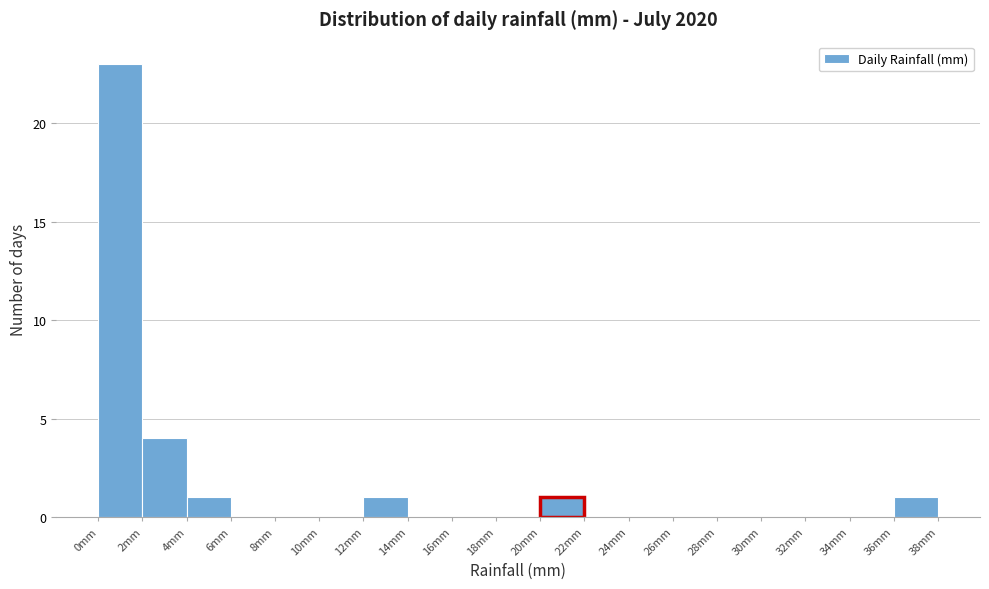

How tall is the bar that spans 20 to 22 on the x-axis? The values are not printed on the chart, so give them approximately, as read against the axis.

1